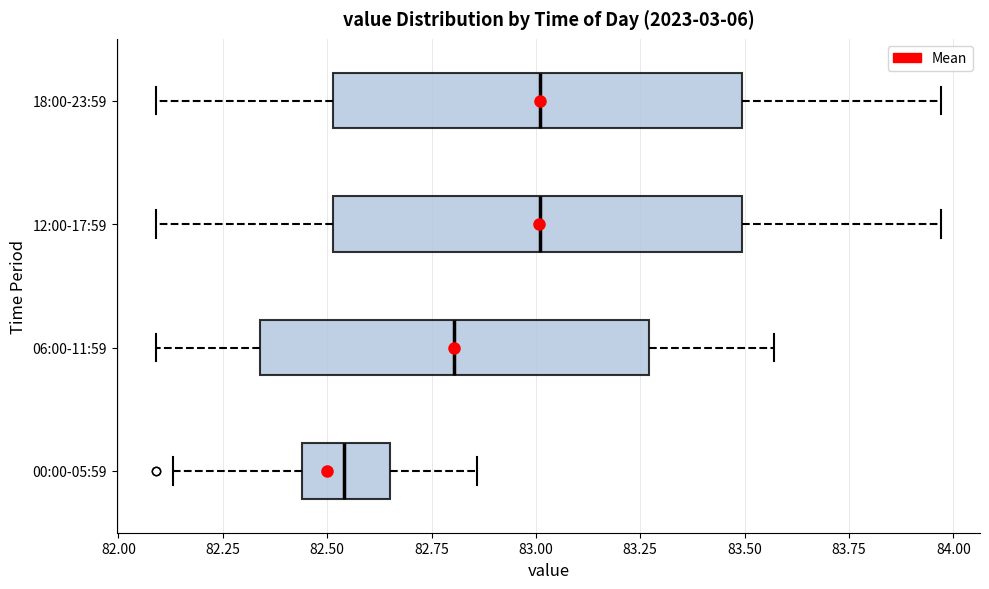

Reading bottom to top, transcribe this box plot: for each box, give where its median line is, the range the box spans, and where its two whiskers end, as read against the x-axis. The values are not printed on the chart, so give them approximately, as read against the axis.

00:00-05:59: median 82.55, box 82.45 to 82.65, whiskers 82.15 to 82.85
06:00-11:59: median 82.80, box 82.35 to 83.25, whiskers 82.10 to 83.55
12:00-17:59: median 83.00, box 82.50 to 83.50, whiskers 82.10 to 83.95
18:00-23:59: median 83.00, box 82.50 to 83.50, whiskers 82.10 to 83.95